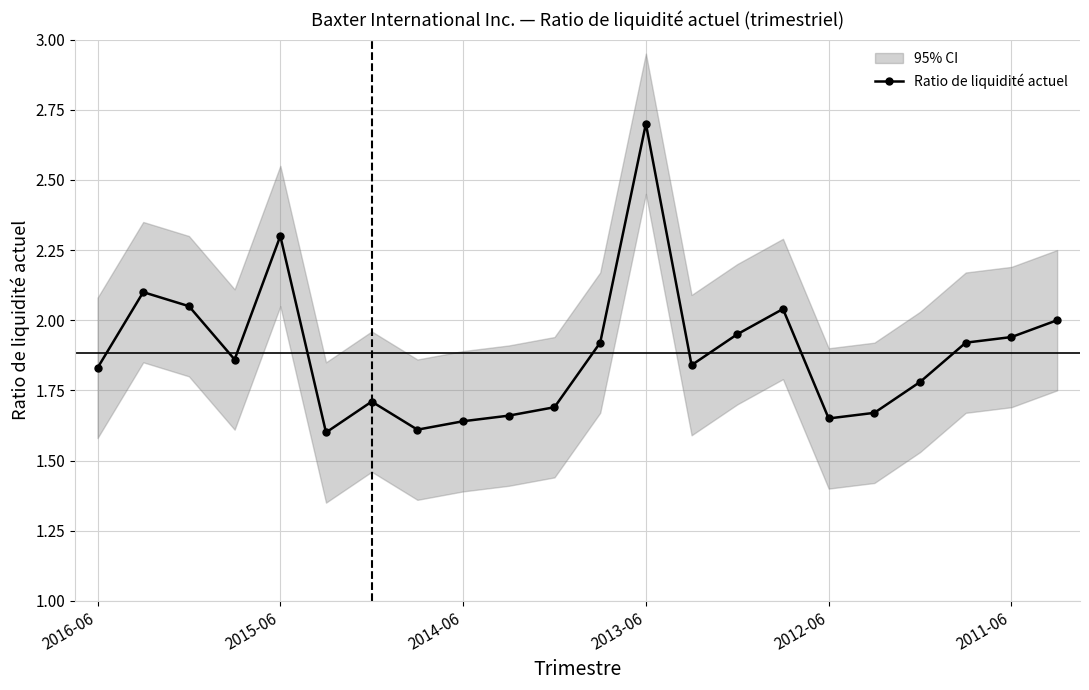

The value of Ratio de liquidité actuel at 2015-06 is 2.3. True or false?

True